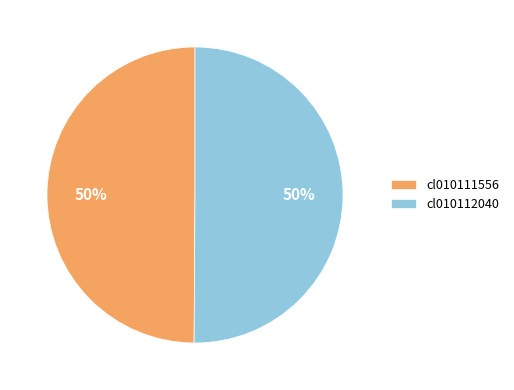

What percentage is the cl010112040 slice, to the nearest percent?

50%